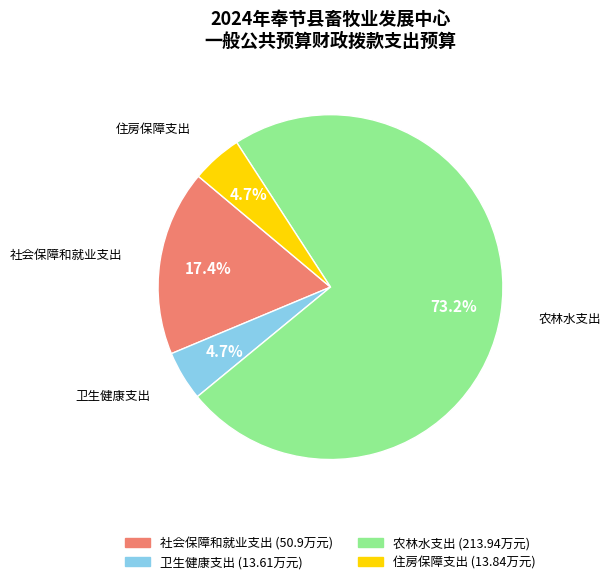

How many segments does this pie chart have?

4